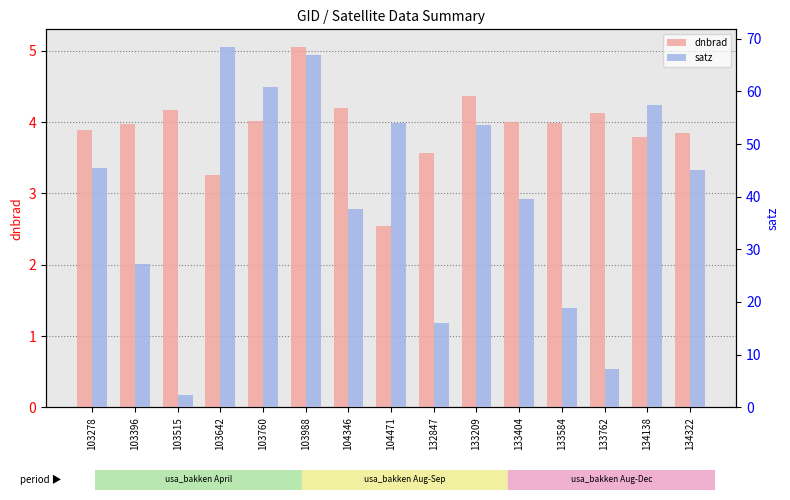

How many values in the satz series are below 44?

7